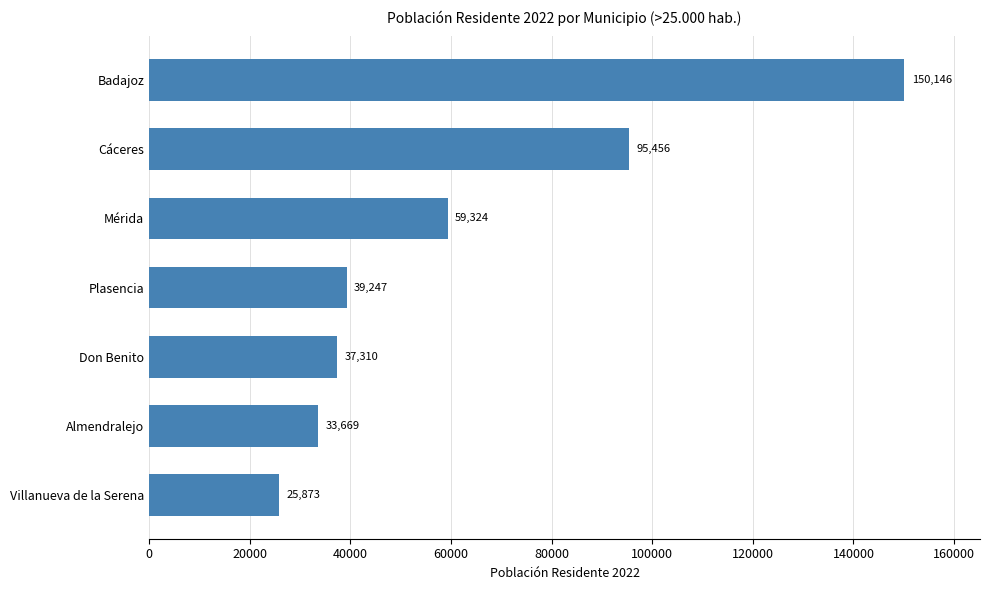

Rank the categories by value from highest to lowest.

Badajoz, Cáceres, Mérida, Plasencia, Don Benito, Almendralejo, Villanueva de la Serena